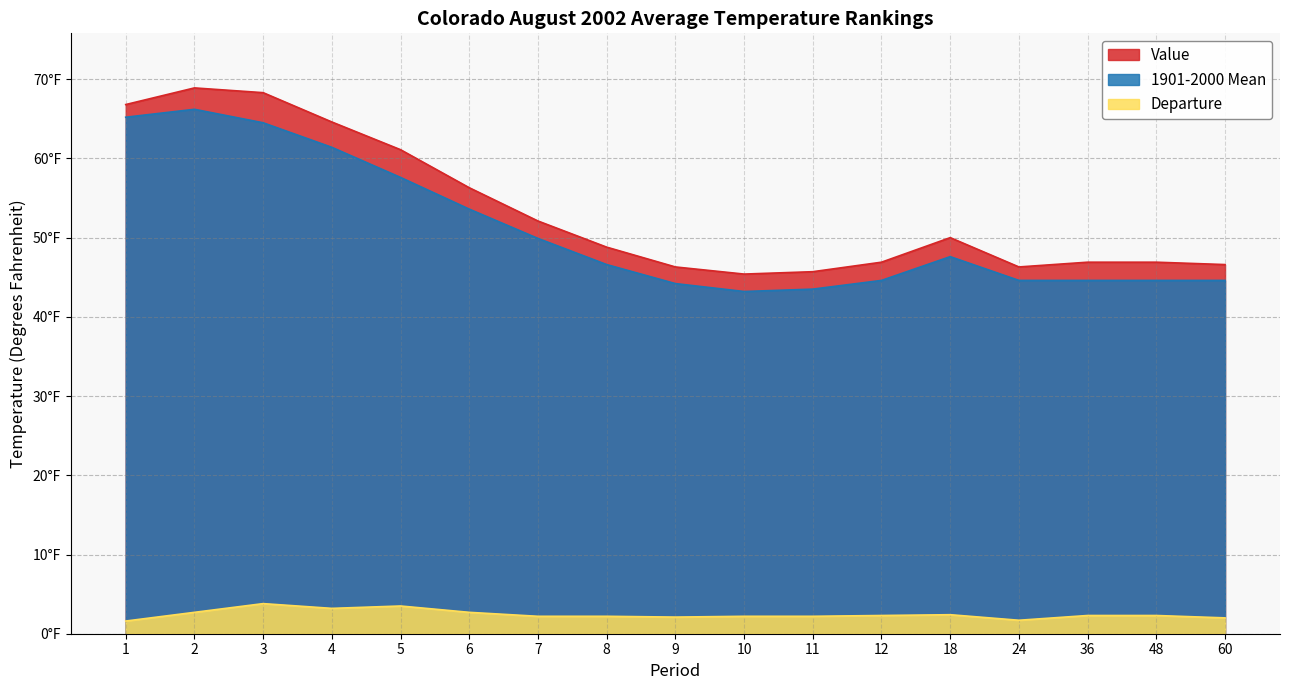

True or false: Departure and 1901-2000 Mean cross at least once.

False